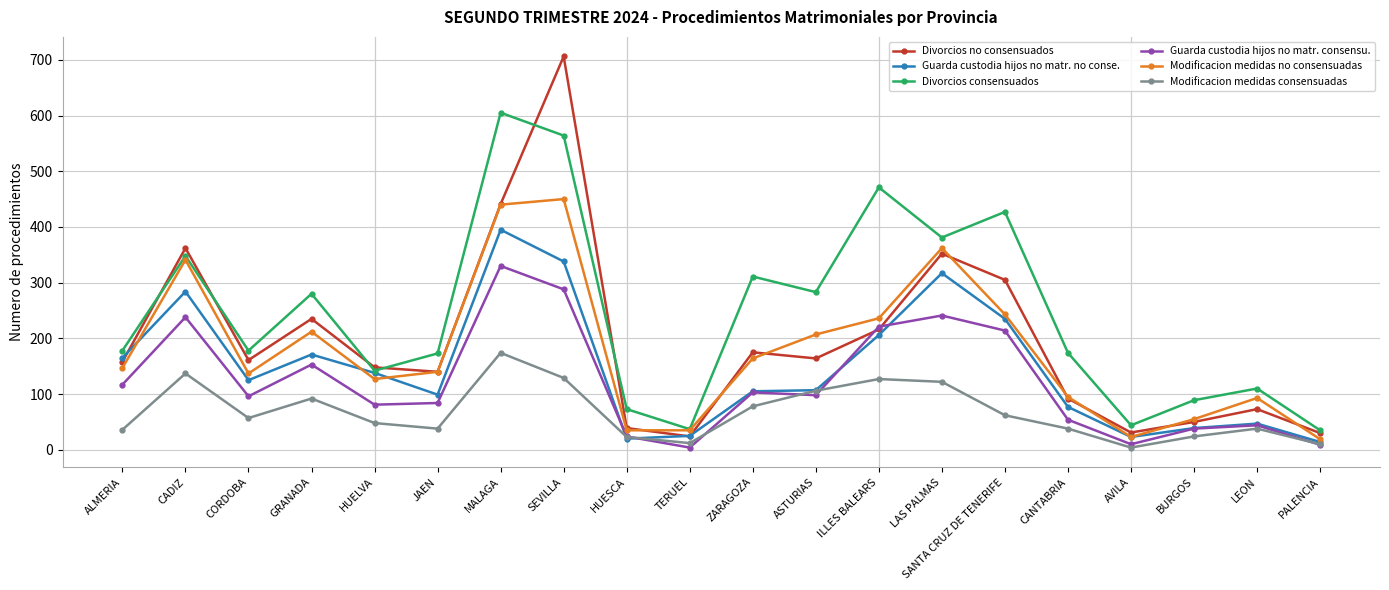

Is it true that Modificacion medidas consensuadas equals 189 at ILLES BALEARS?

False